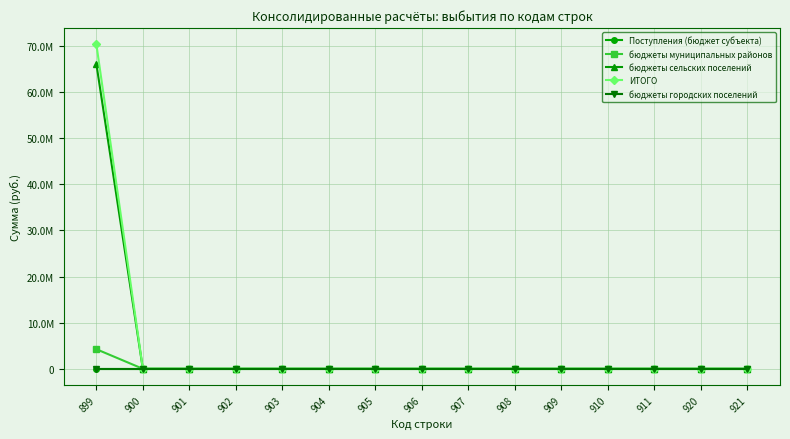

Does the chart have visible grid lines?

Yes